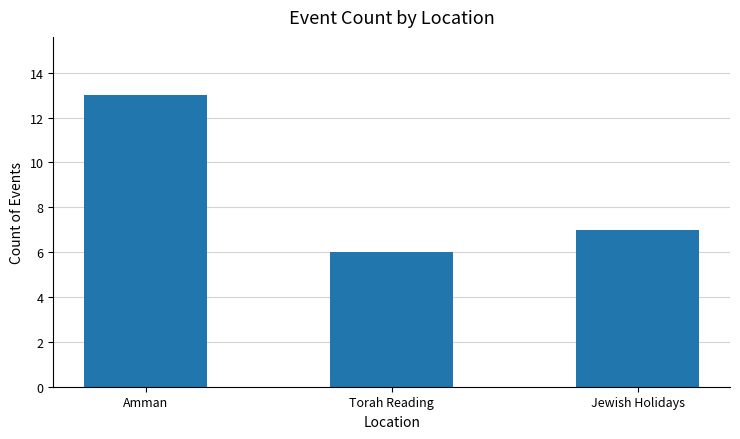

What is the label of the 2nd bar from the left?

Torah Reading